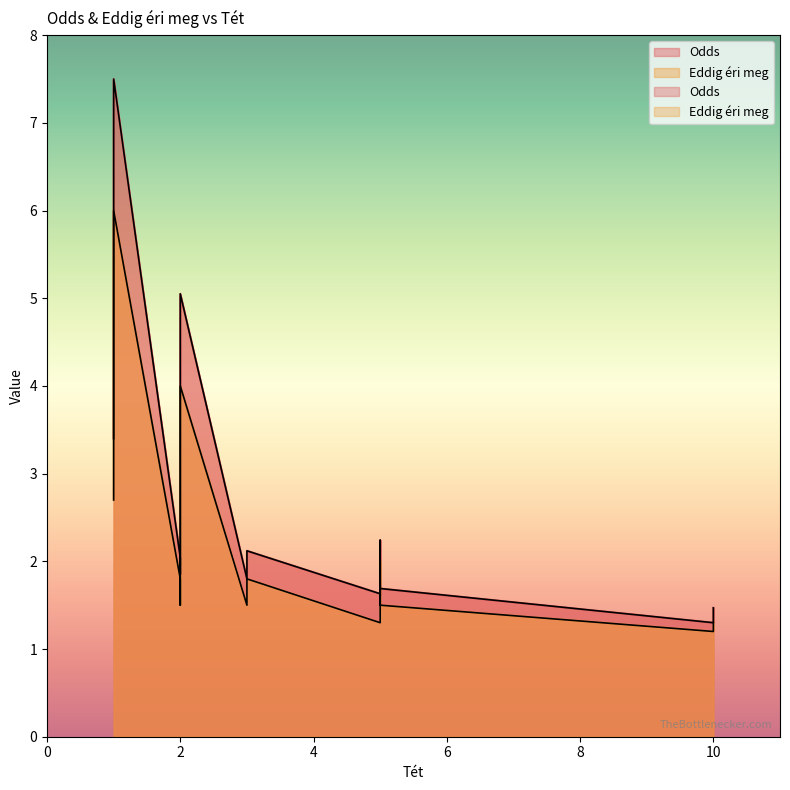

The value of Odds at 2 is 2.9. True or false?

False